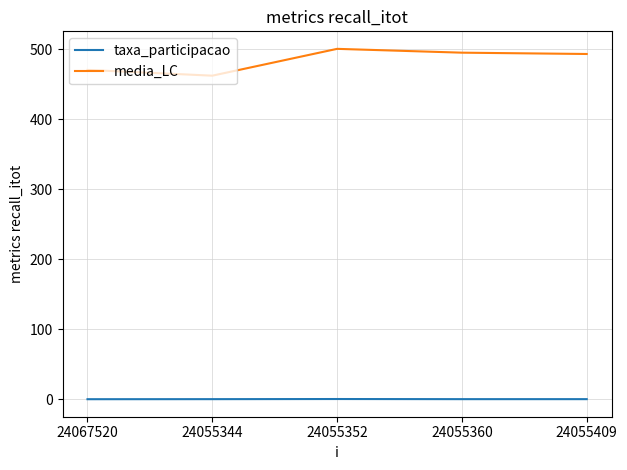

What is the difference between the second highest and second lowest values in the media_LC series?

24.6